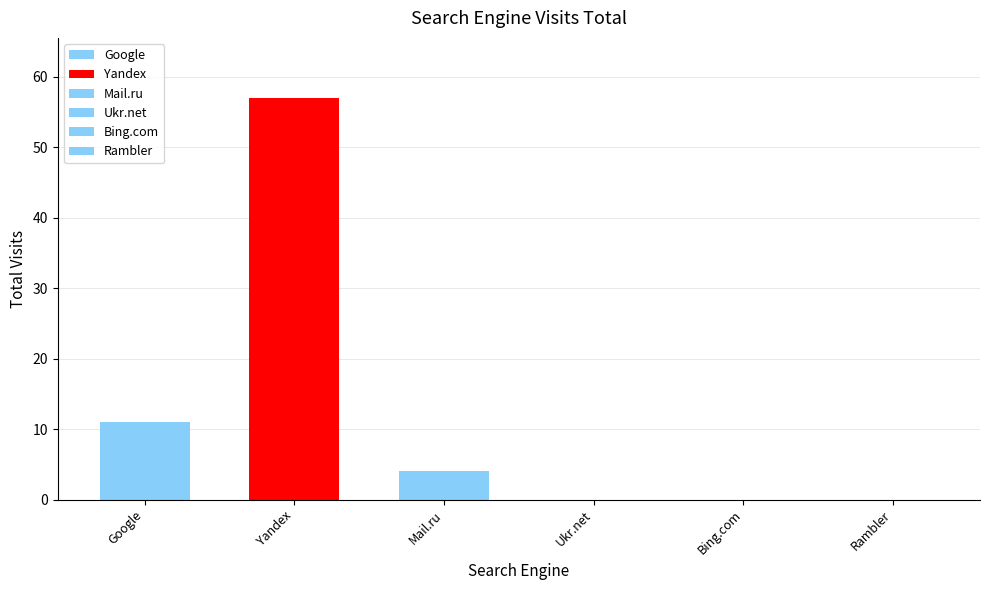

What is the ratio of the value at Google to the value at Yandex?

0.2